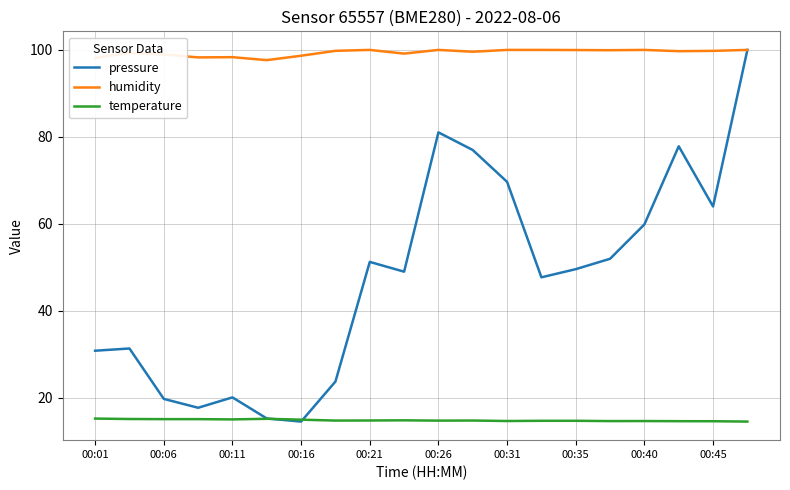

List the series in order of their overall mean, highest first.

humidity, pressure, temperature